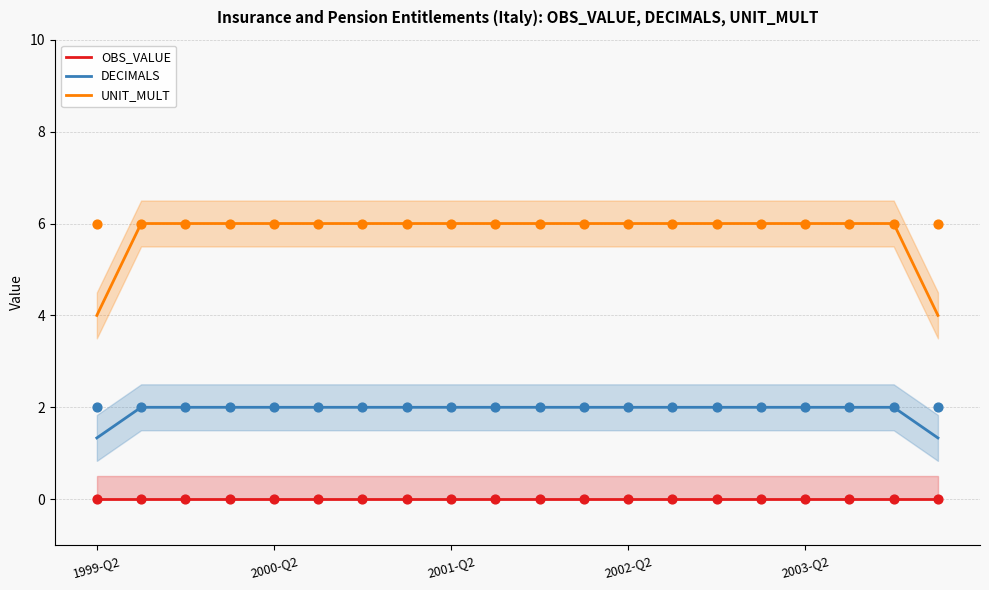

What is the total value across all series at 7?

8.0